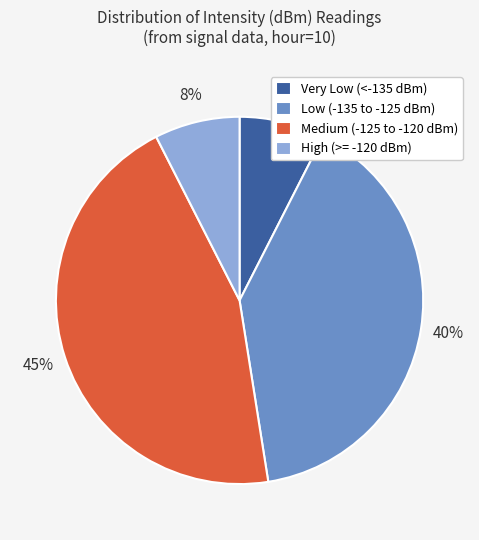

To the nearest percent, what portion does High (>= -120 dBm) represent?

8%